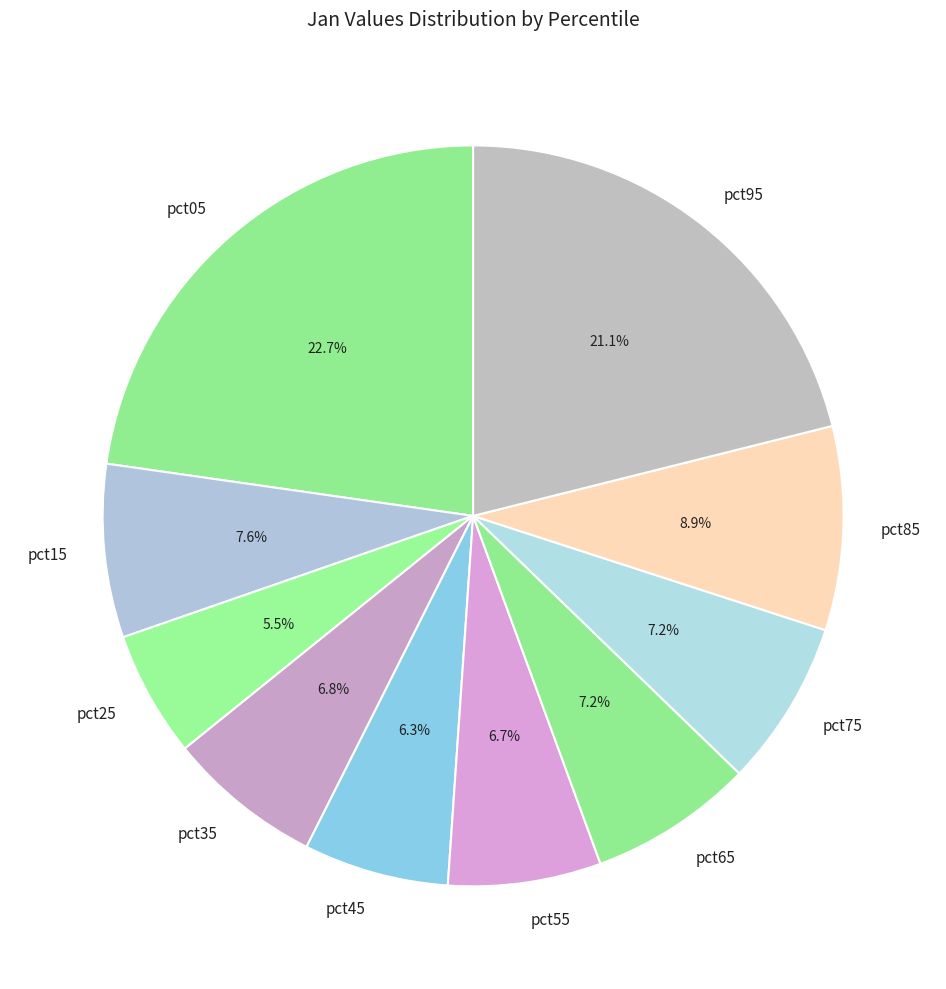

Combined, do pct05 and pct25 account for over 50%?

No